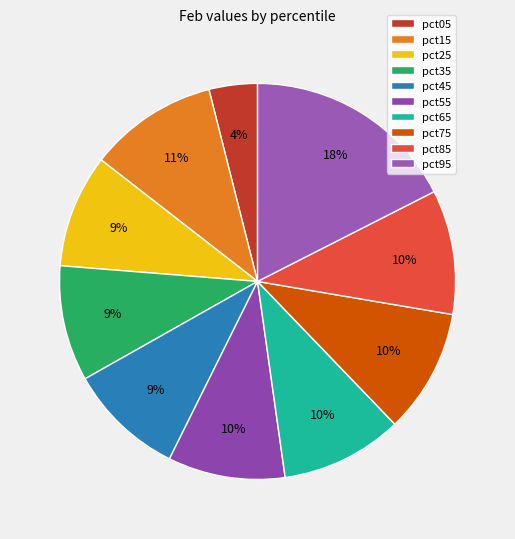

What is the largest slice in the pie chart?

pct95